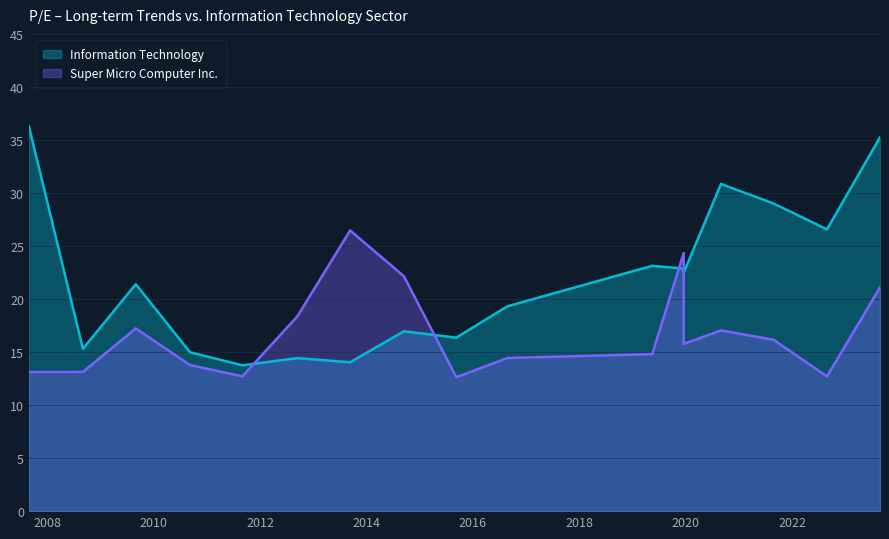

True or false: Super Micro Computer Inc. and Information Technology intersect in this chart.

True